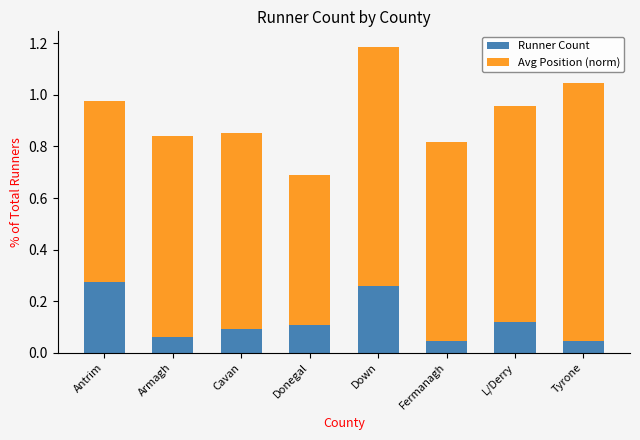

True or false: Runner Count has a value of 0.1 at Fermanagh.

False